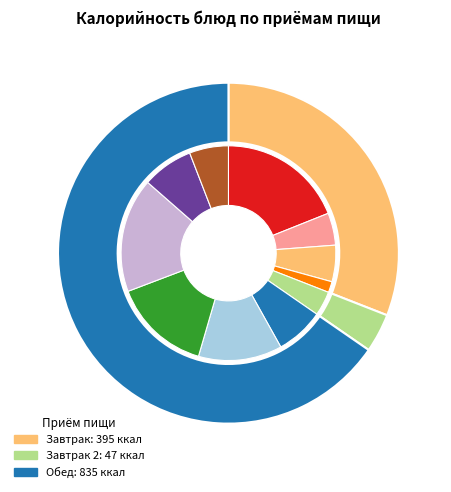

What percentage is the Котлета мясная slice, to the nearest percent?

15%